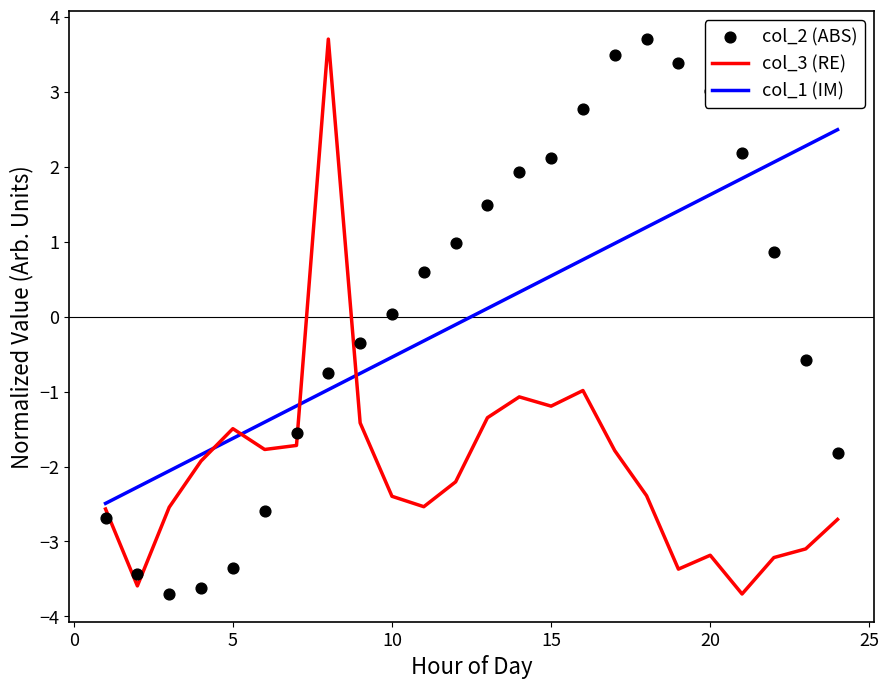

Which series has the largest Y range (max minus min)?

col_3 (RE)